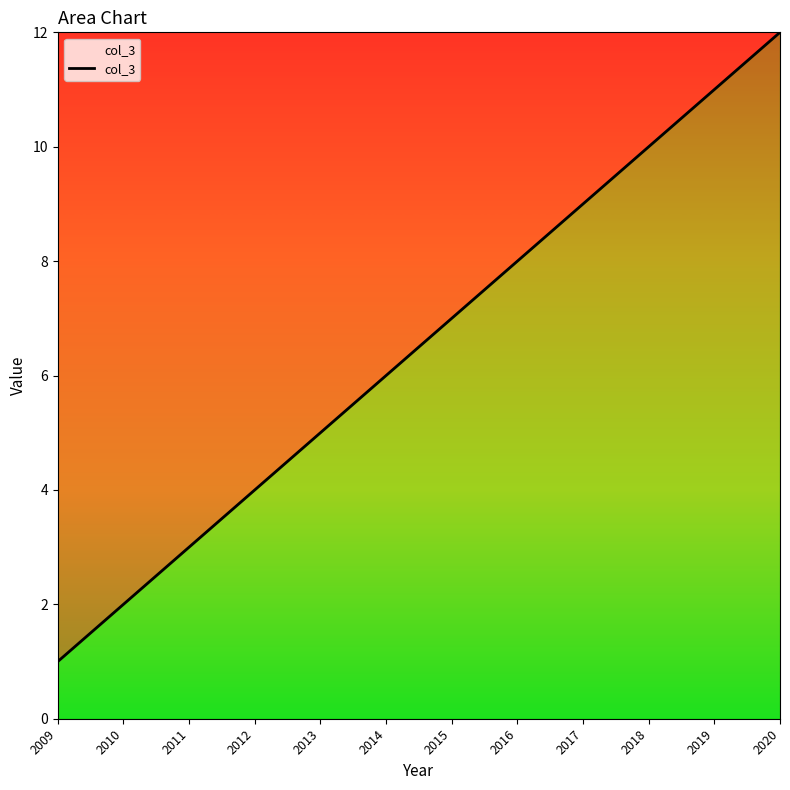

List the labels in order of value, smallest first.

2009, 2010, 2011, 2012, 2013, 2014, 2015, 2016, 2017, 2018, 2019, 2020